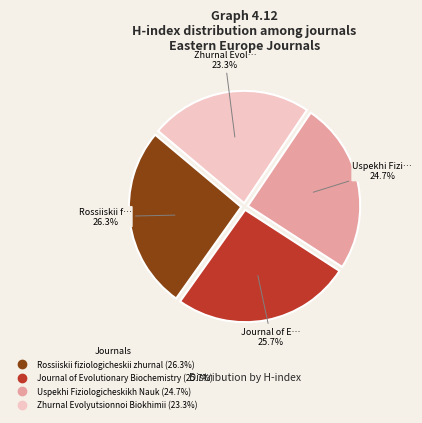

Does Rossiiskii fiziologicheskii zhurnal account for over 50% of the chart?

No